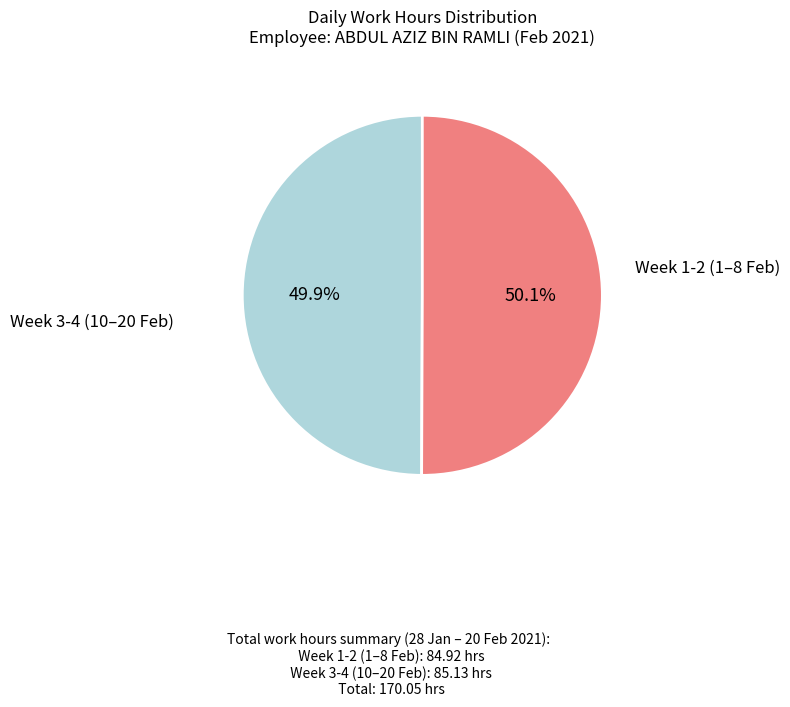

Count the number of slices in the pie.

2